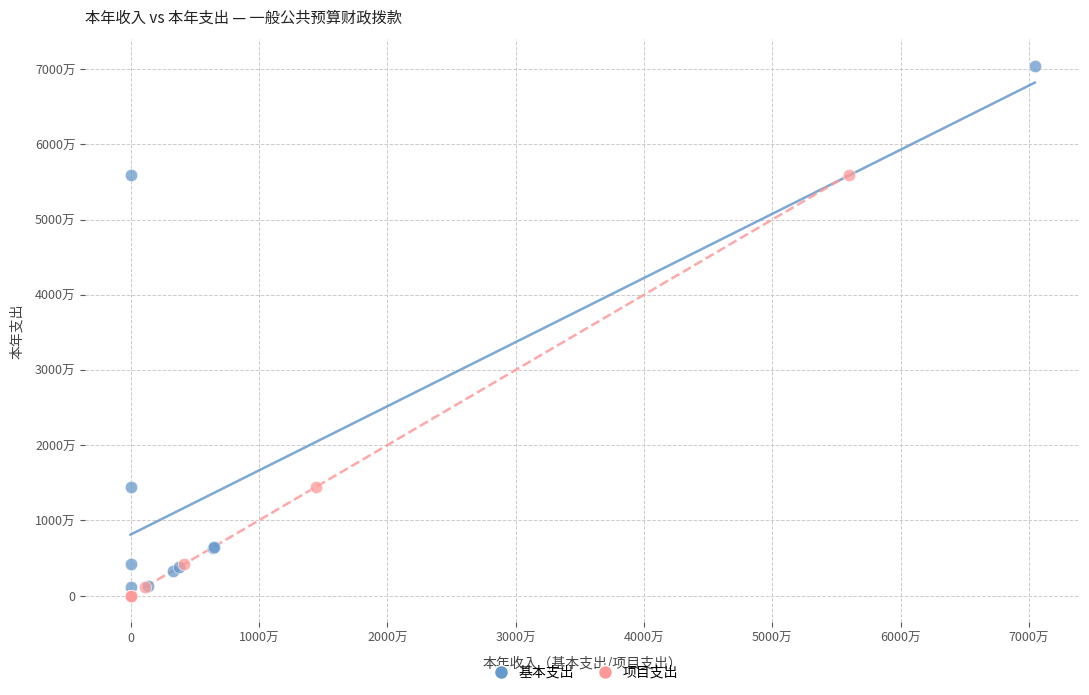

What are all the series names shown in the legend?

基本支出, 项目支出